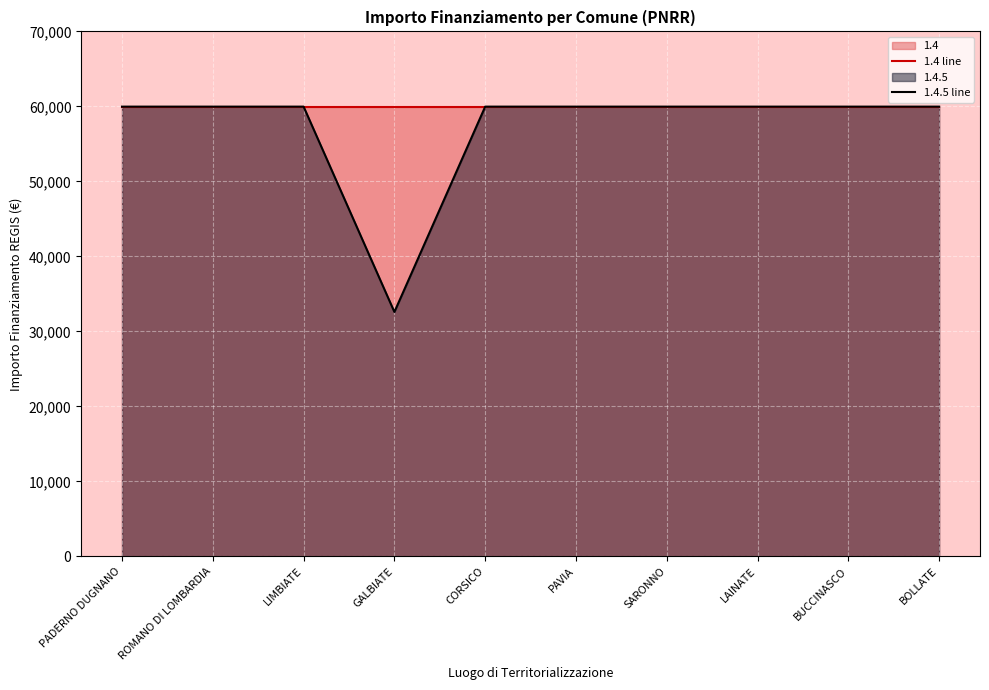

Between SARONNO and BUCCINASCO, which series saw the biggest shift?

1.4 line